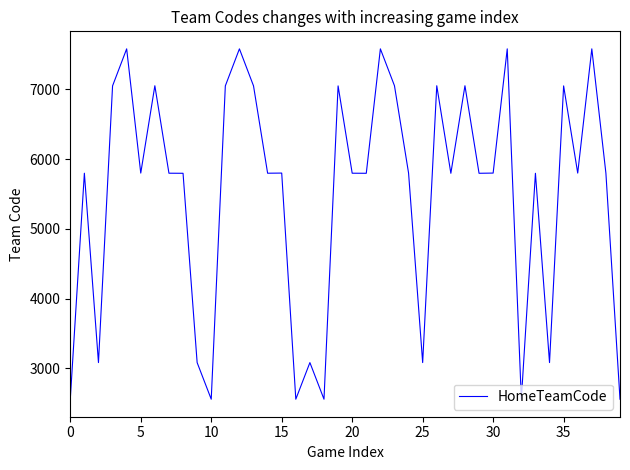

What is the smallest value displayed?

2557